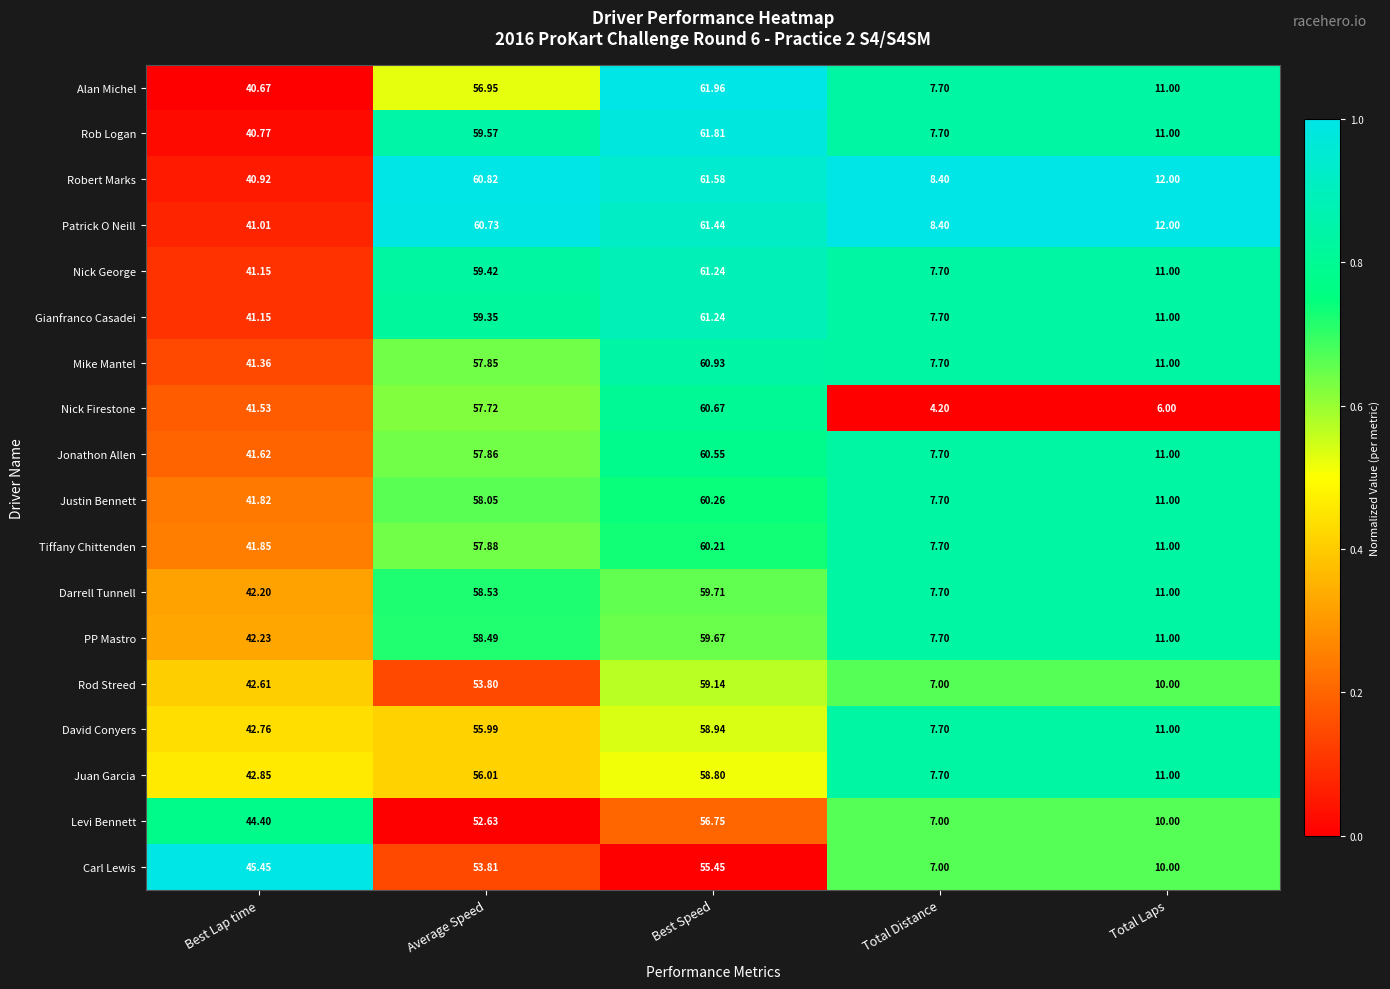

Rank the categories by PP Mastro value from highest to lowest.

Best Speed, Average Speed, Best Lap time, Total Laps, Total Distance